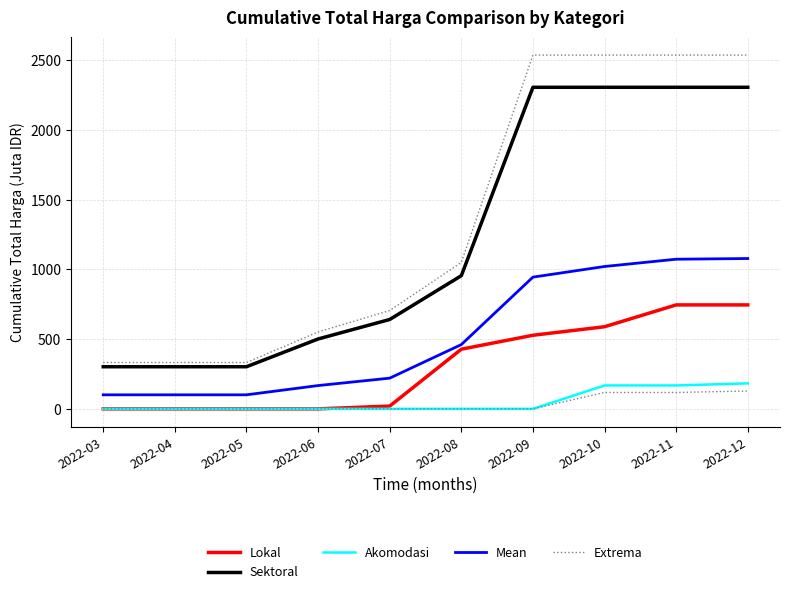

What is the difference between the maximum and minimum values in the Akomodasi series?

182.8